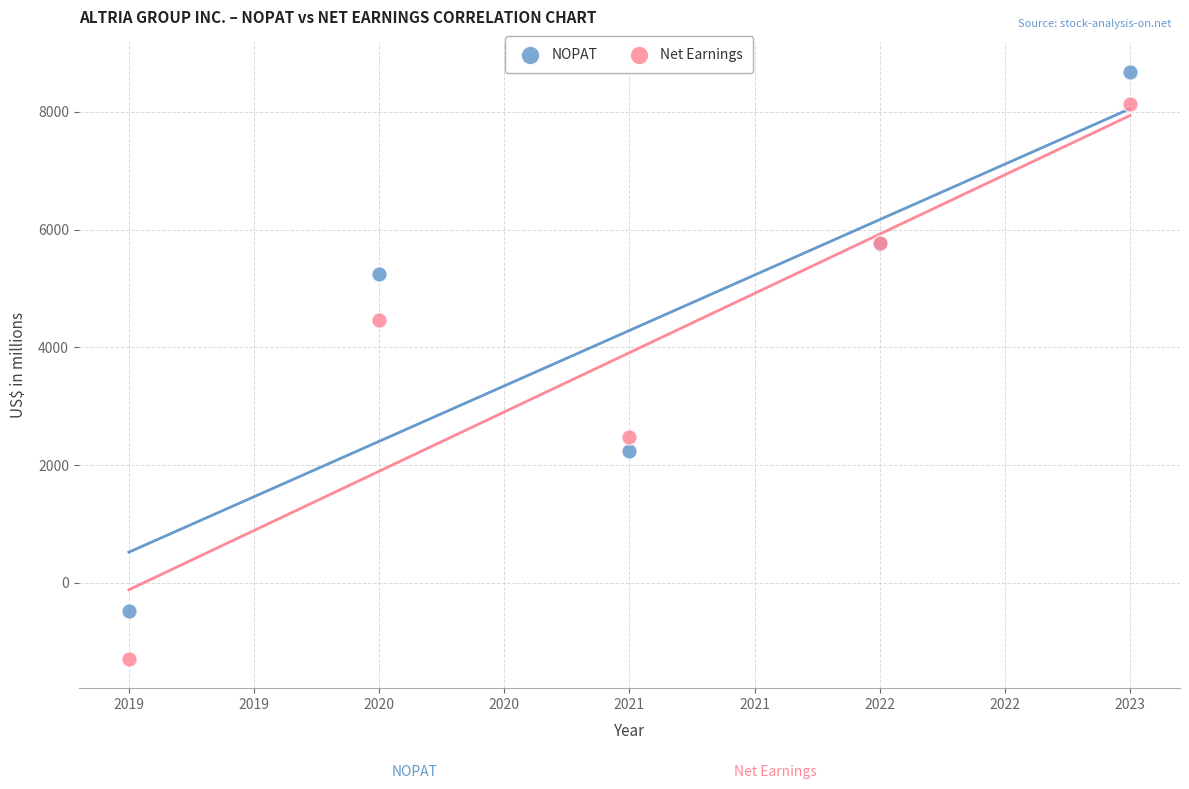

Which series contains the lowest Y value?

Net Earnings